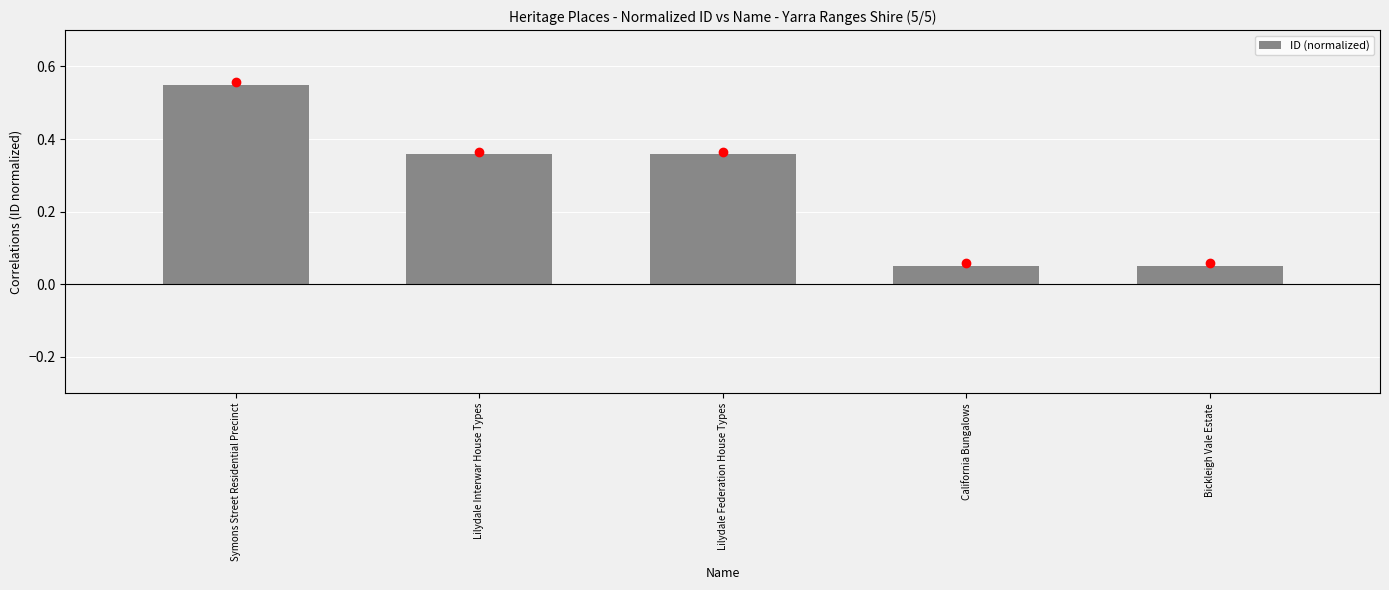

What is the change in value from Lilydale Federation House Types to Bickleigh Vale Estate?

-0.3